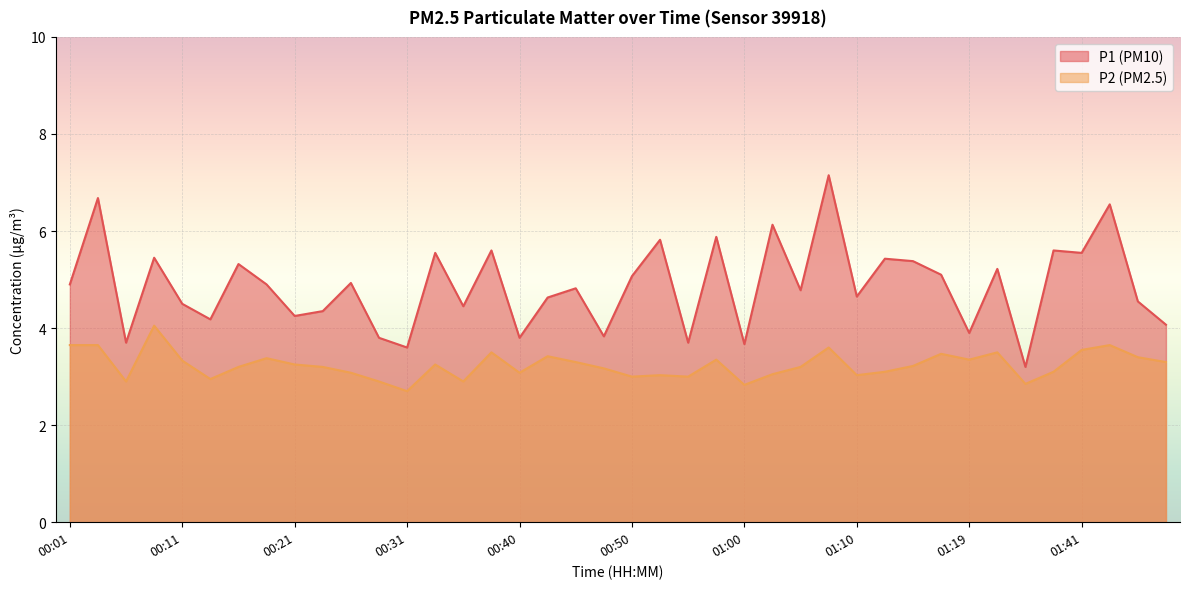

What position from the left is 01:39?

36